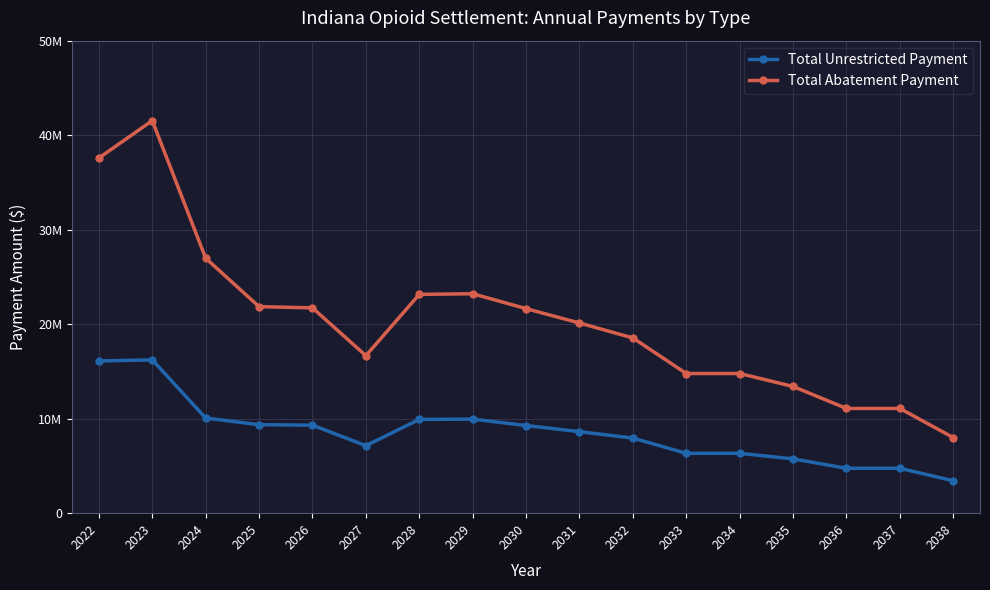

In Total Unrestricted Payment, how many points are lower than both neighbors (excluding endpoints)?

1